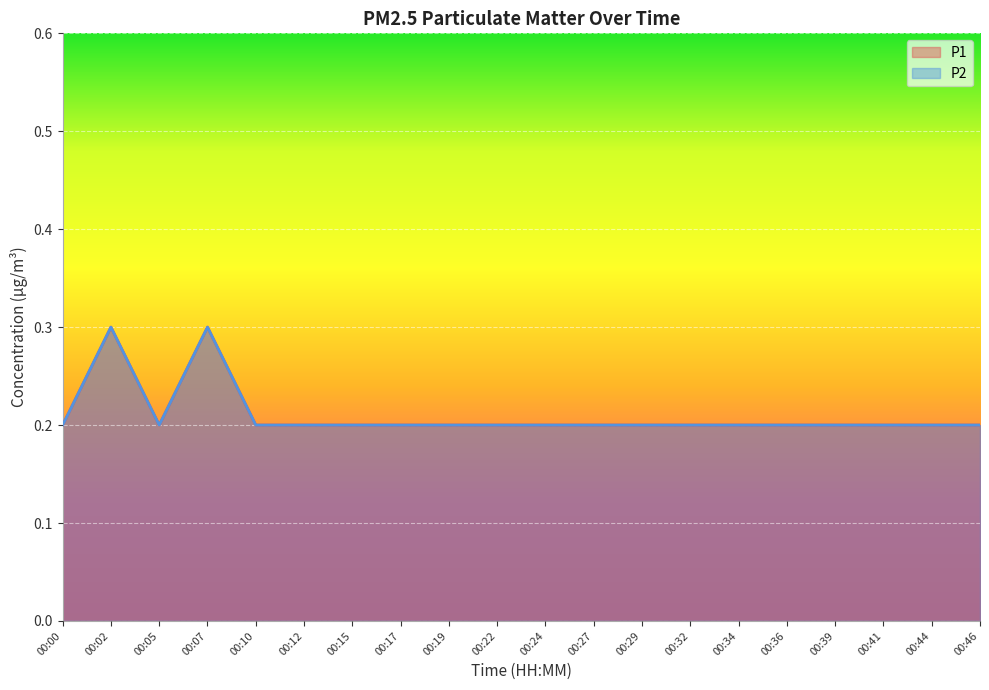

What is the value of the P1 point at the 5th from the left?

0.2